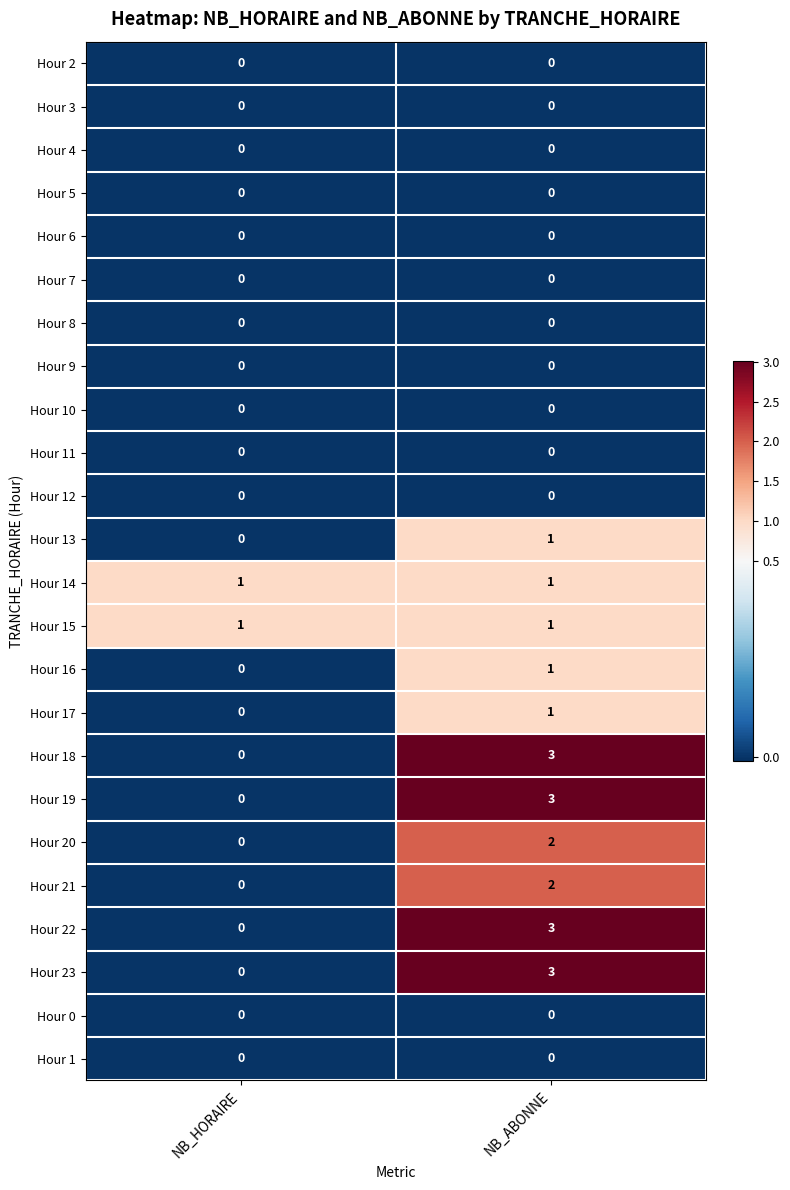

What is the spread (max minus min) of values at NB_ABONNE?

3